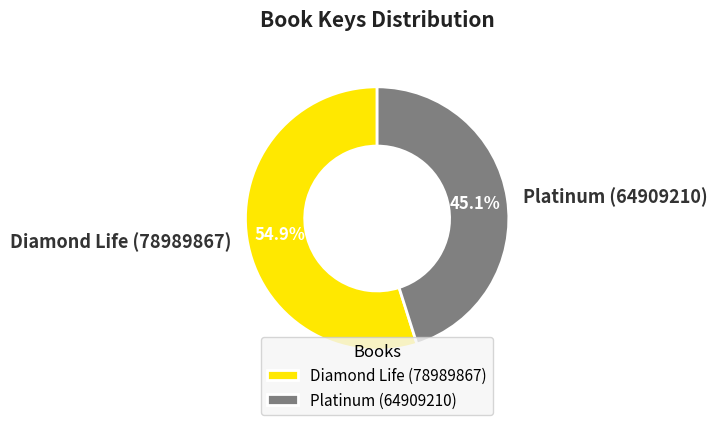

Count the number of slices in the pie.

2